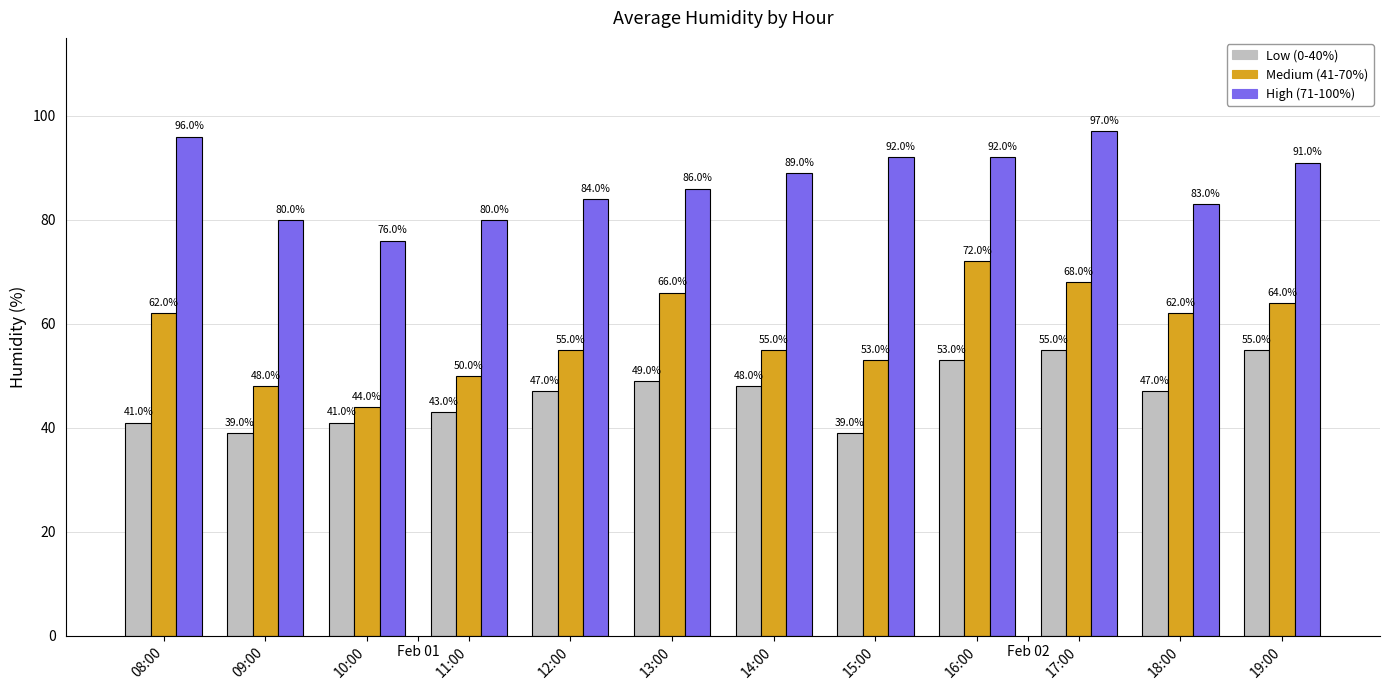

What is the label of the 12th bar from the right?

08:00